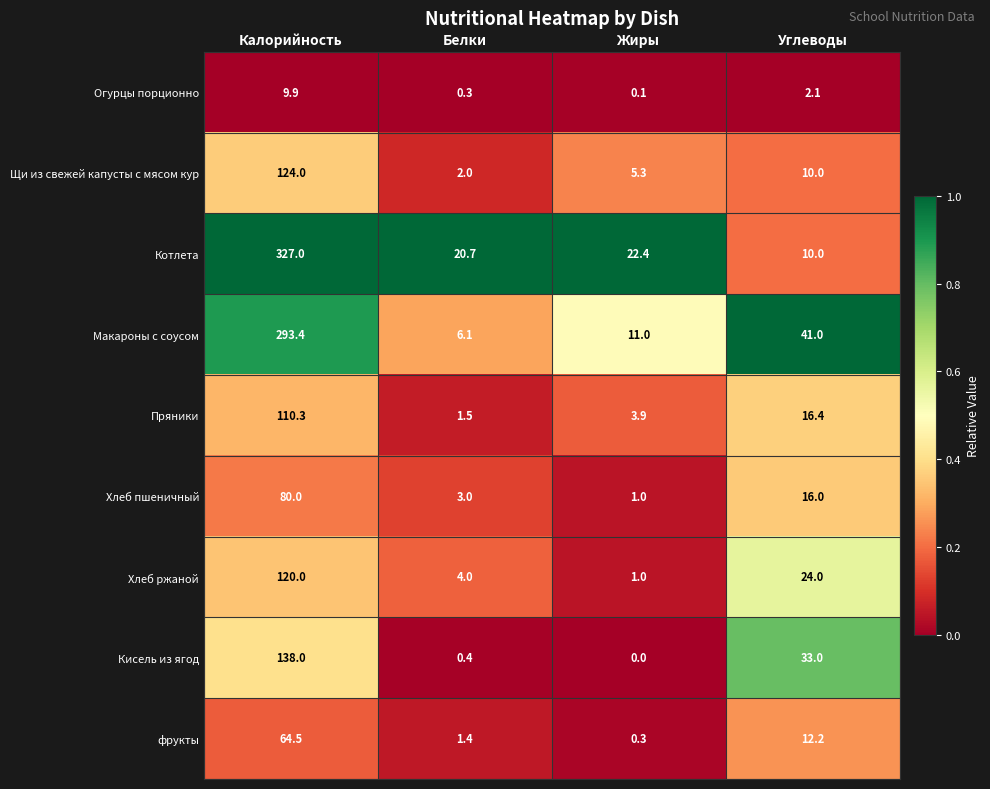

The Котлета series shows 3.5 at Углеводы. True or false?

False